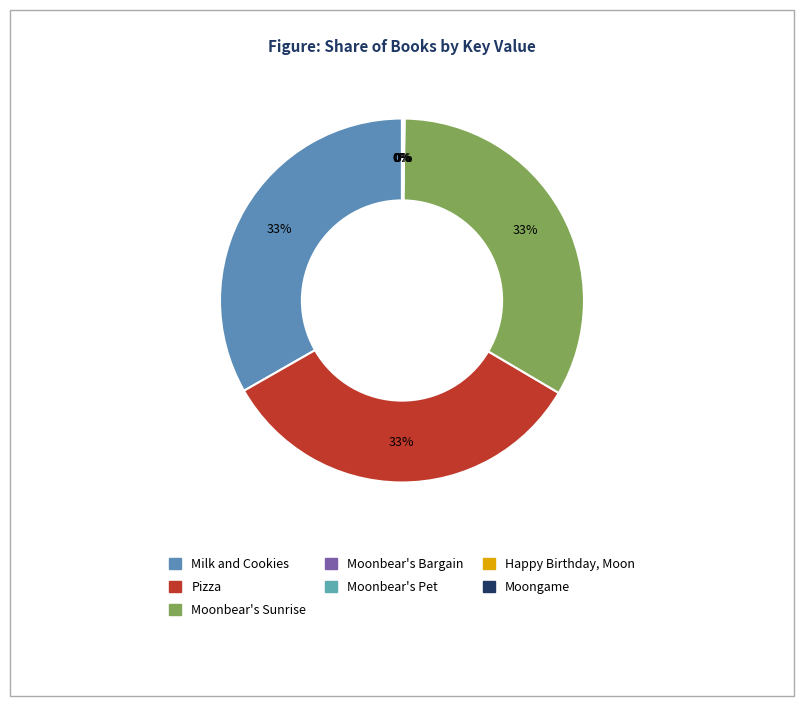

Rank the categories by value from highest to lowest.

Pizza, Milk and Cookies, Moonbear's Sunrise, Moonbear's Bargain, Moonbear's Pet, Happy Birthday, Moon, Moongame